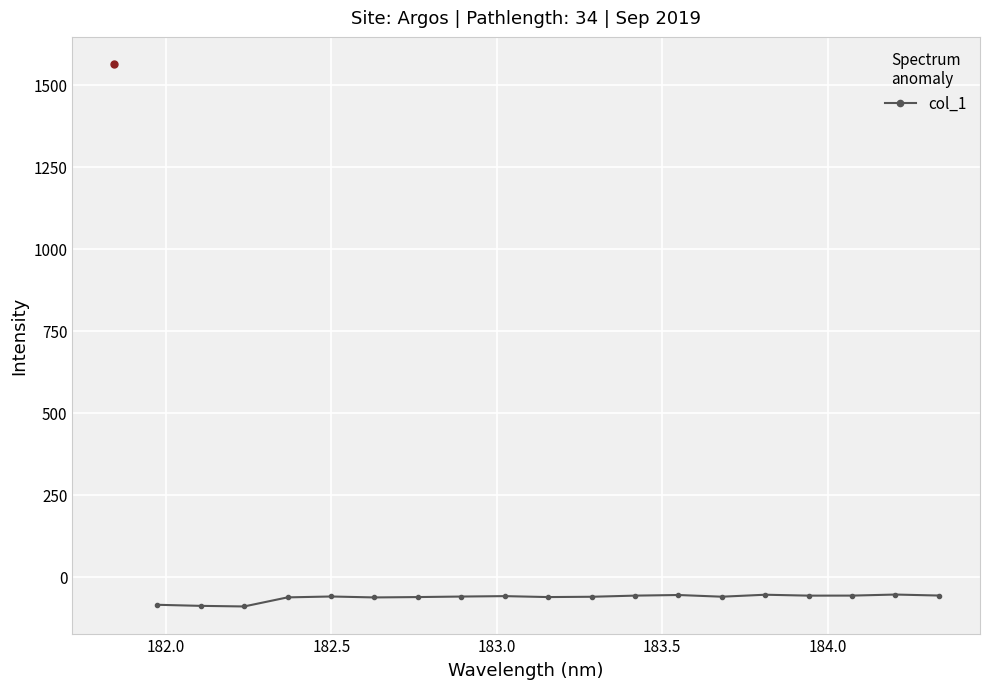

What is the highest value of the col_1 series?

-53.8